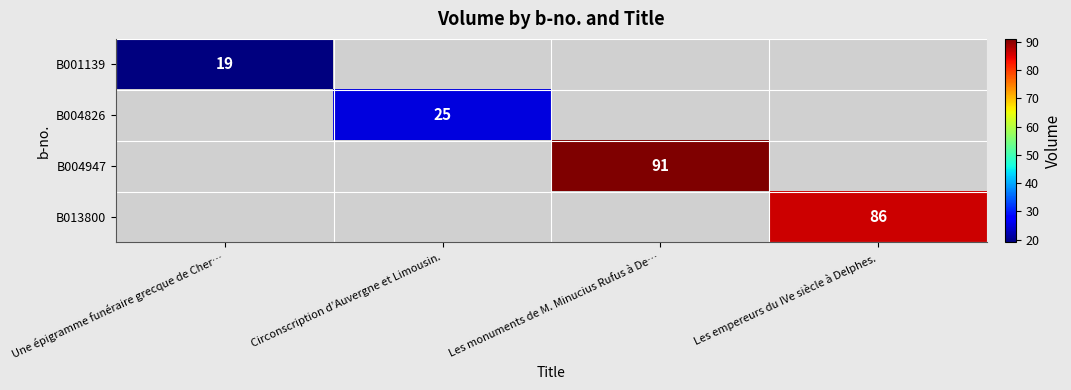

At how many categories does at least one series exceed 66?

2